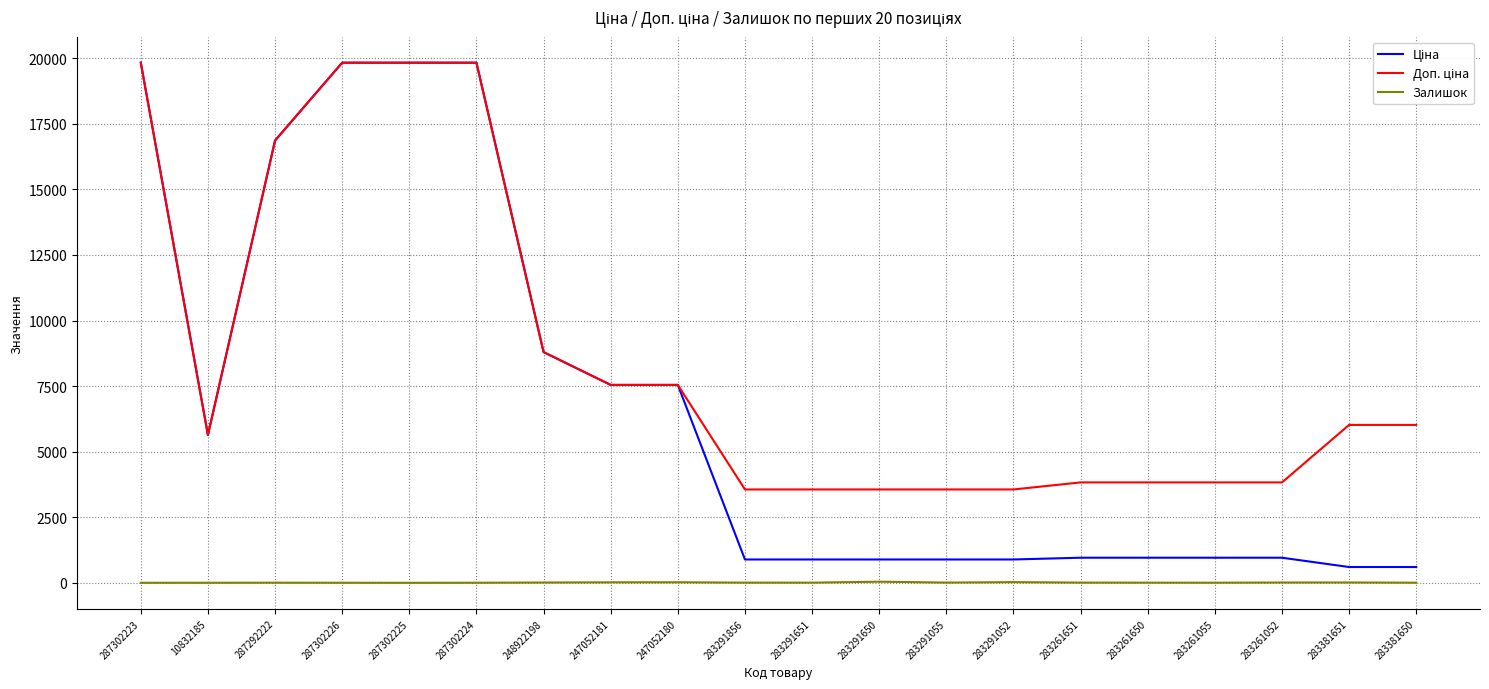

Is it true that Залишок equals 0.0 at 287302225?

True